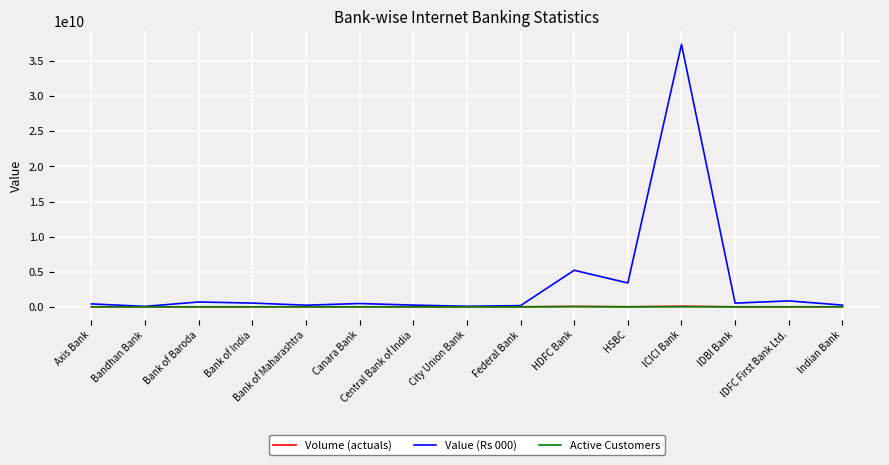

What is the greatest value displayed?

37391011507